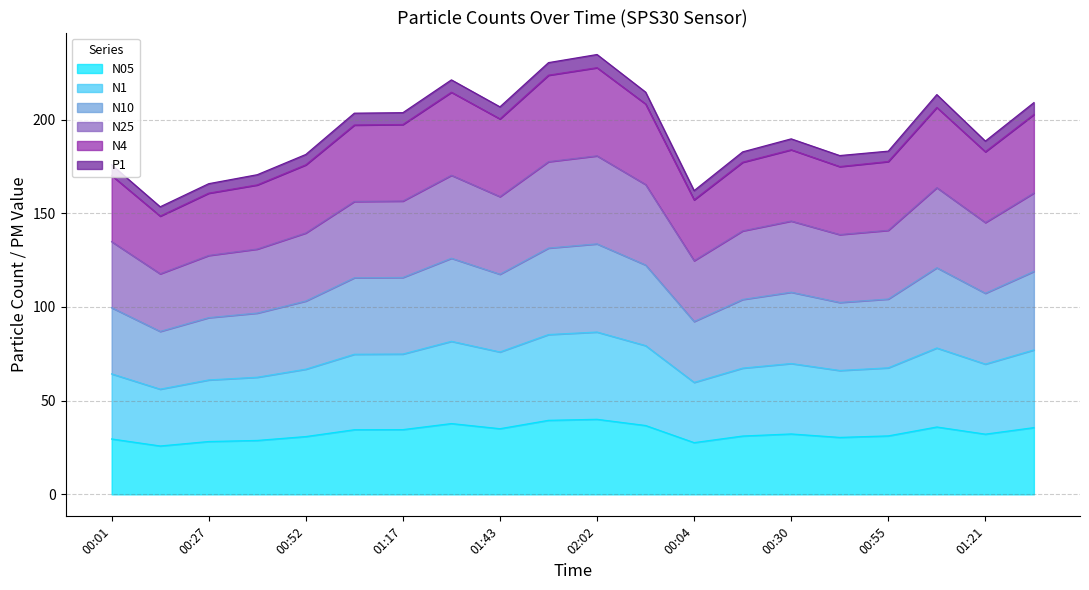

What is the lowest value of the N05 series?

25.8